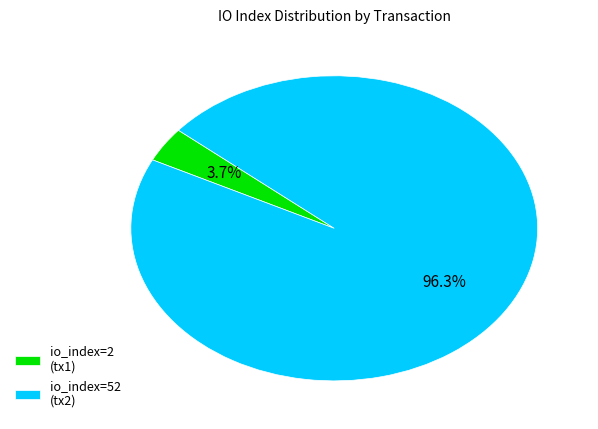

Which has a higher value, io_index=52 (tx2) or io_index=2 (tx1)?

io_index=52 (tx2)